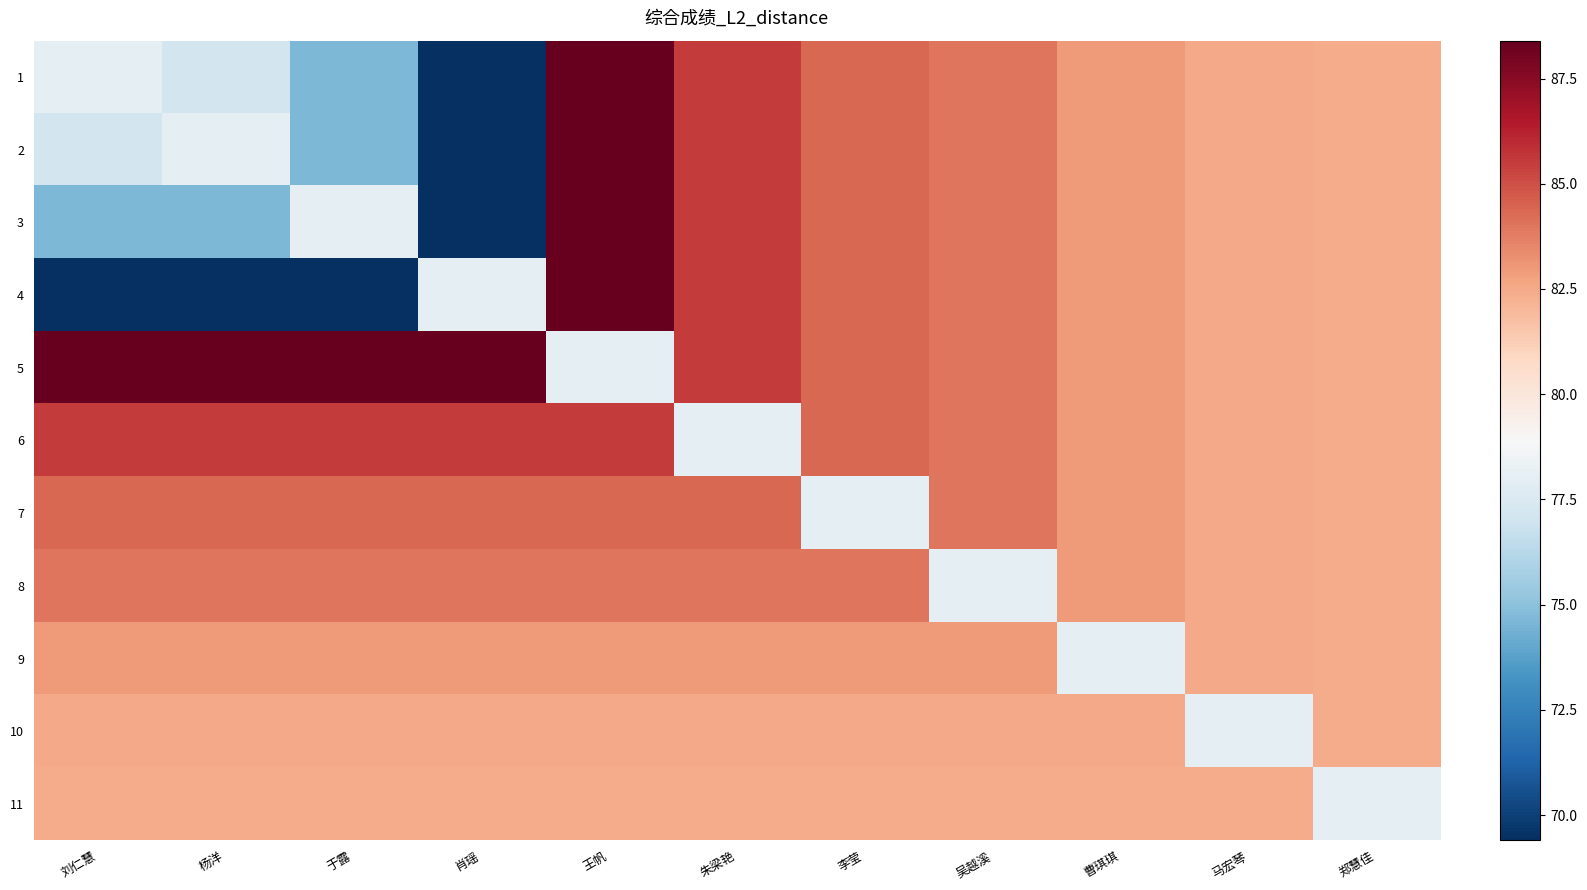

What is the maximum value shown in the chart?

88.4